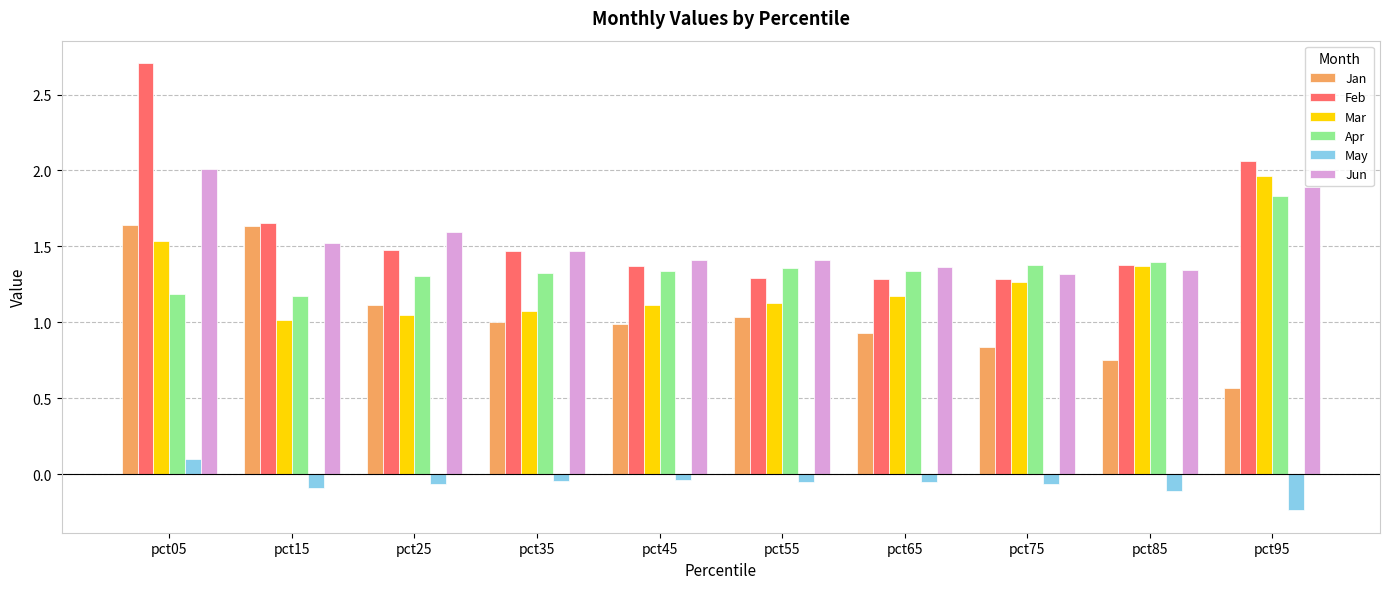

At which label does Feb reach its peak?

pct05